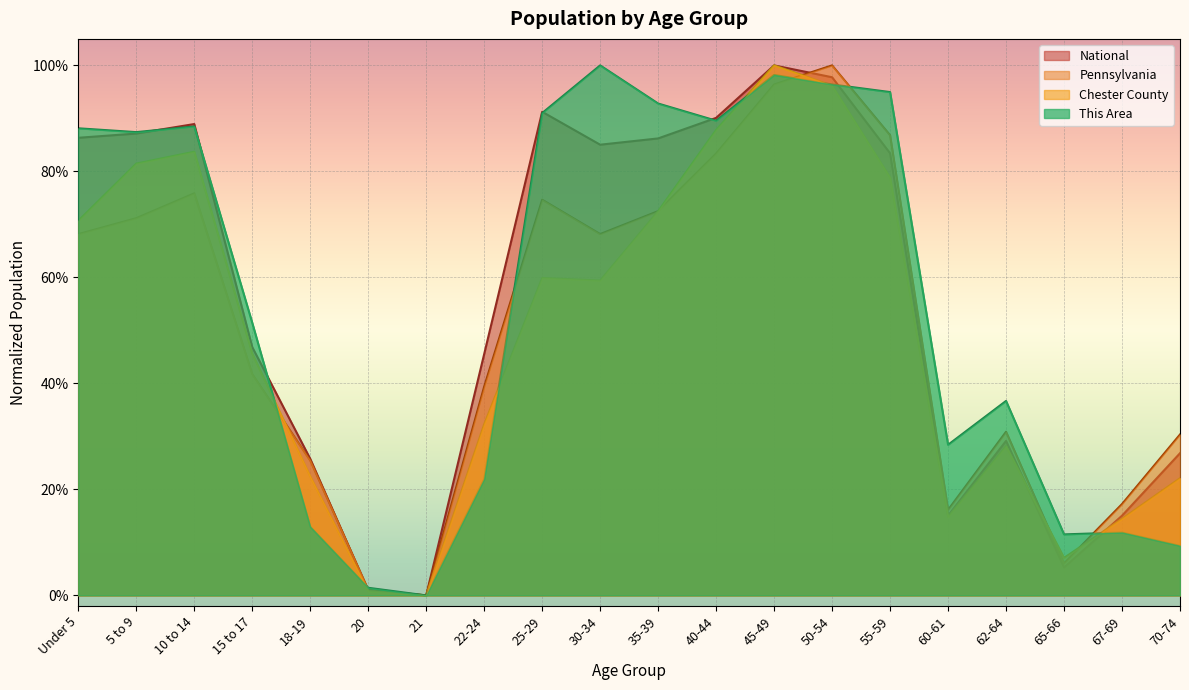

How many values in National are above zero?

19